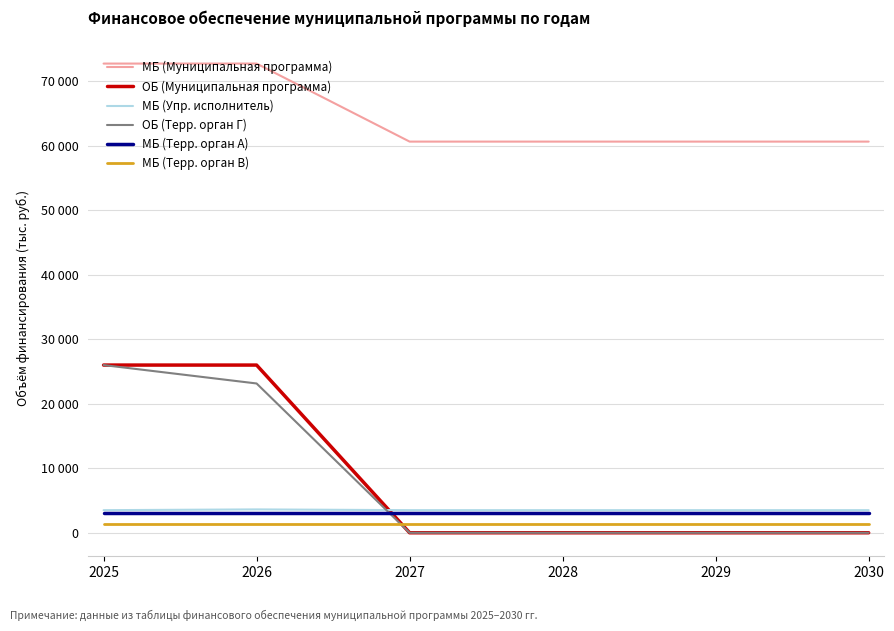

What are all the series names shown in the legend?

МБ (Муниципальная программа), ОБ (Муниципальная программа), МБ (Упр. исполнитель), ОБ (Терр. орган Г), МБ (Терр. орган А), МБ (Терр. орган В)